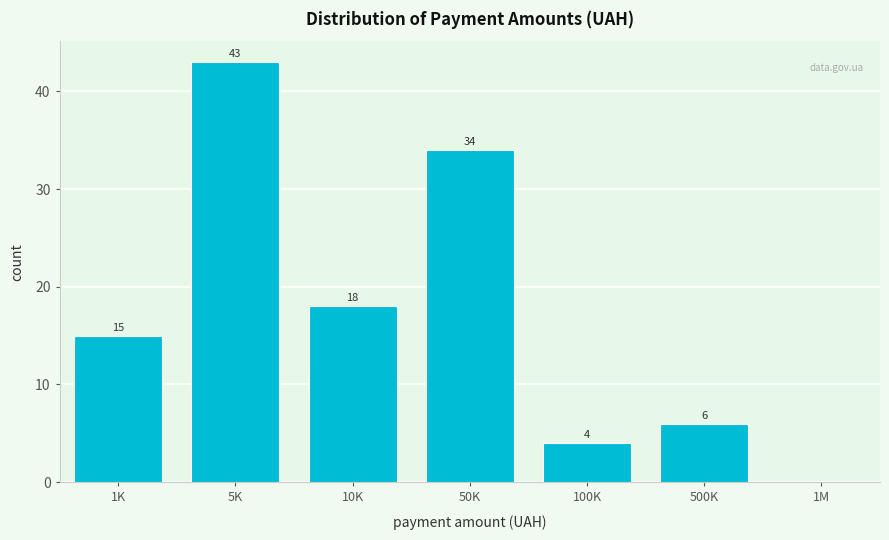

Reading left to right, transcribe all the data shown in this chart.

1K=15	5K=43	10K=18	50K=34	100K=4	500K=6	1M=0